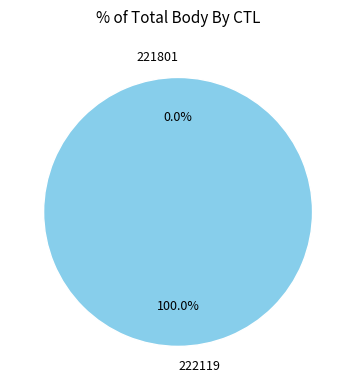

Is it true that 222119 is 100% of the pie?

True